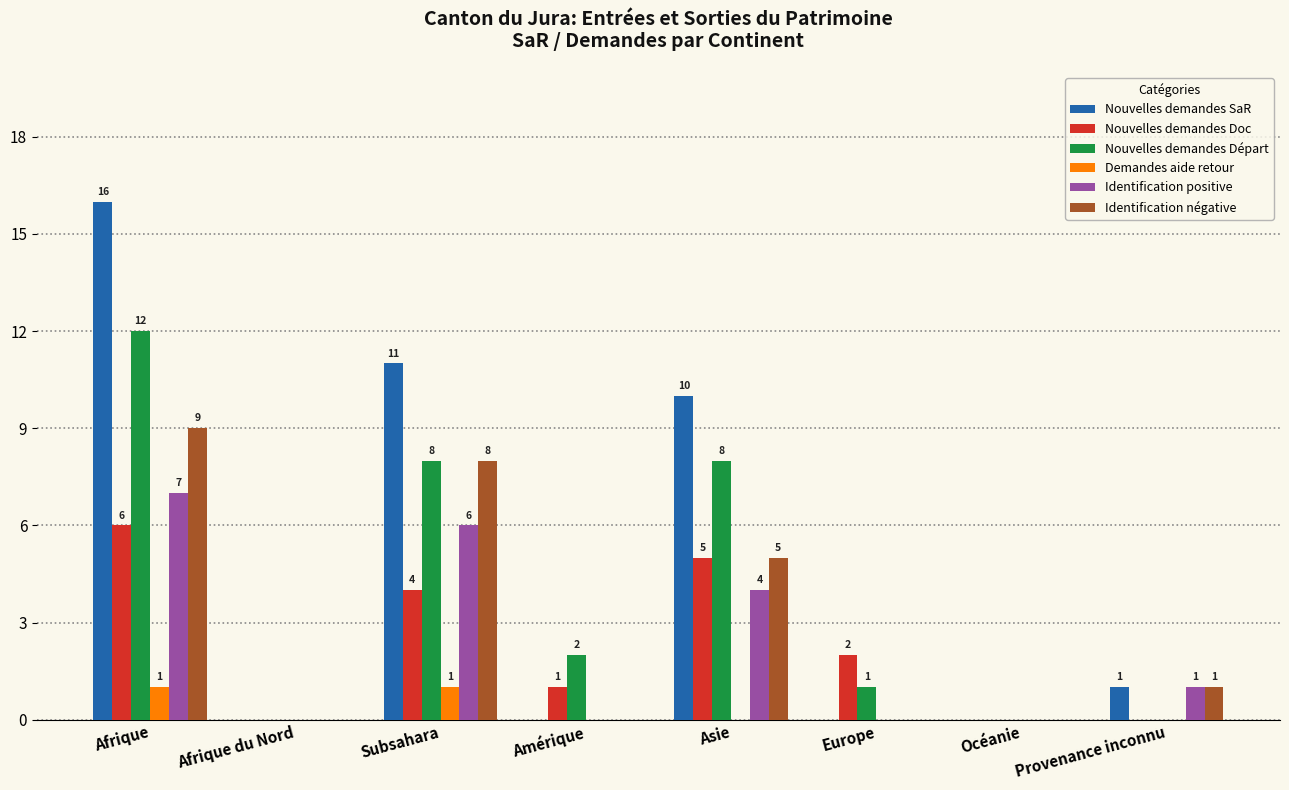

Which category has the highest value across all series?

Afrique